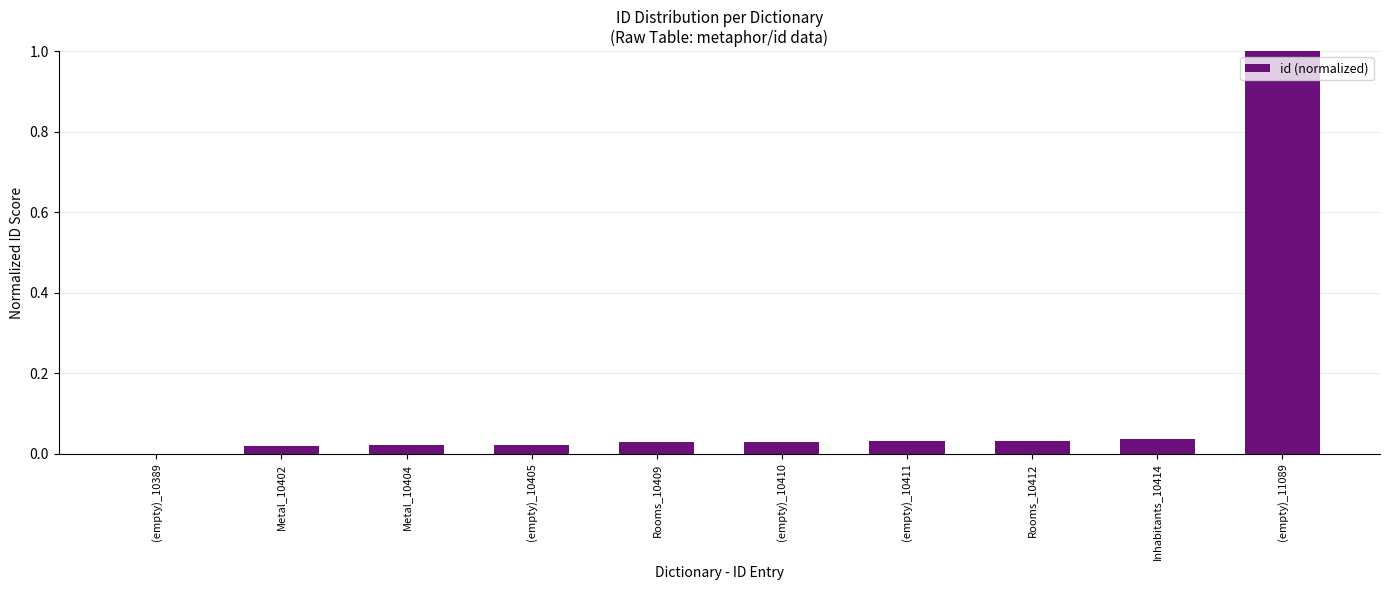

True or false: the data shows 0.0 at Rooms_10412.

True